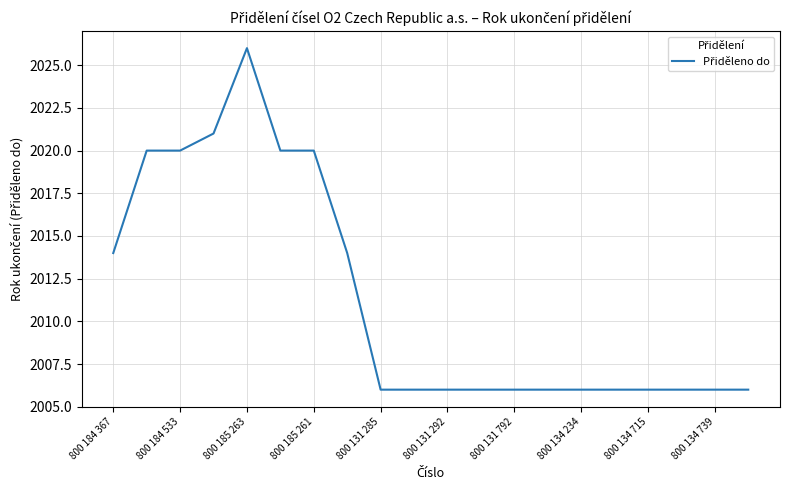

What is the smallest value displayed?

2006